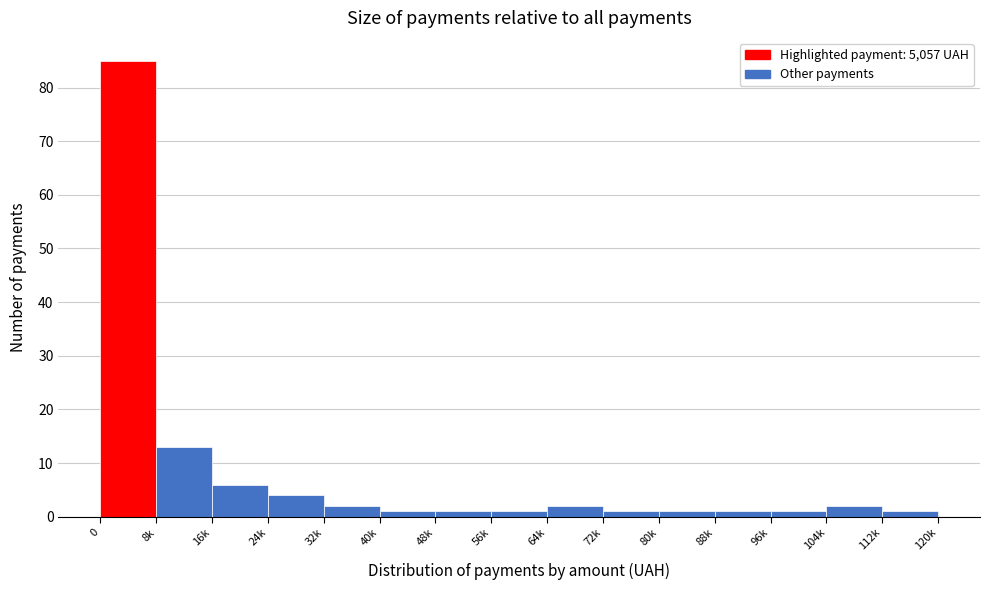

Reading right to left, what are all the values shown in this chart?

1	2	1	1	1	1	2	1	1	1	2	4	6	13	85